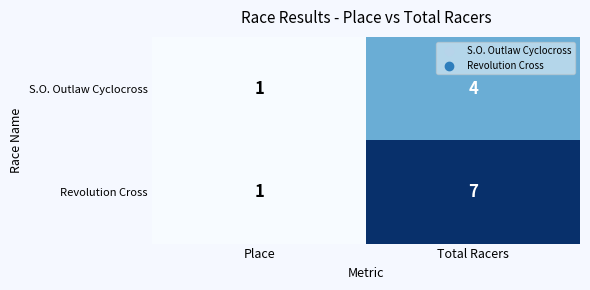

At which category is the sum across all series the highest?

Total Racers